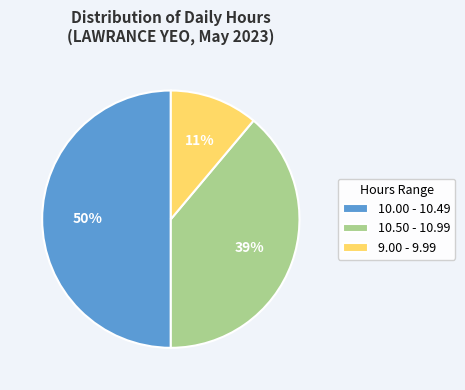

Between 10.00 - 10.49 and 9.00 - 9.99, which is larger?

10.00 - 10.49